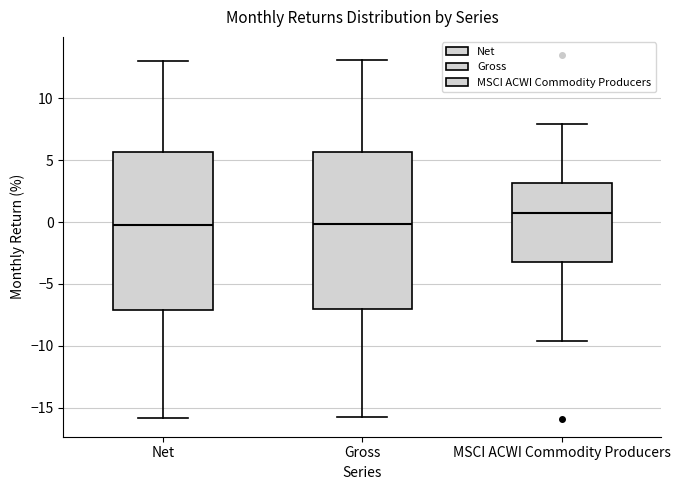

Where does the upper whisker of the box for MSCI ACWI Commodity Producers end on the y-axis? The values are not printed on the chart, so give them approximately, as read against the axis.

8.0